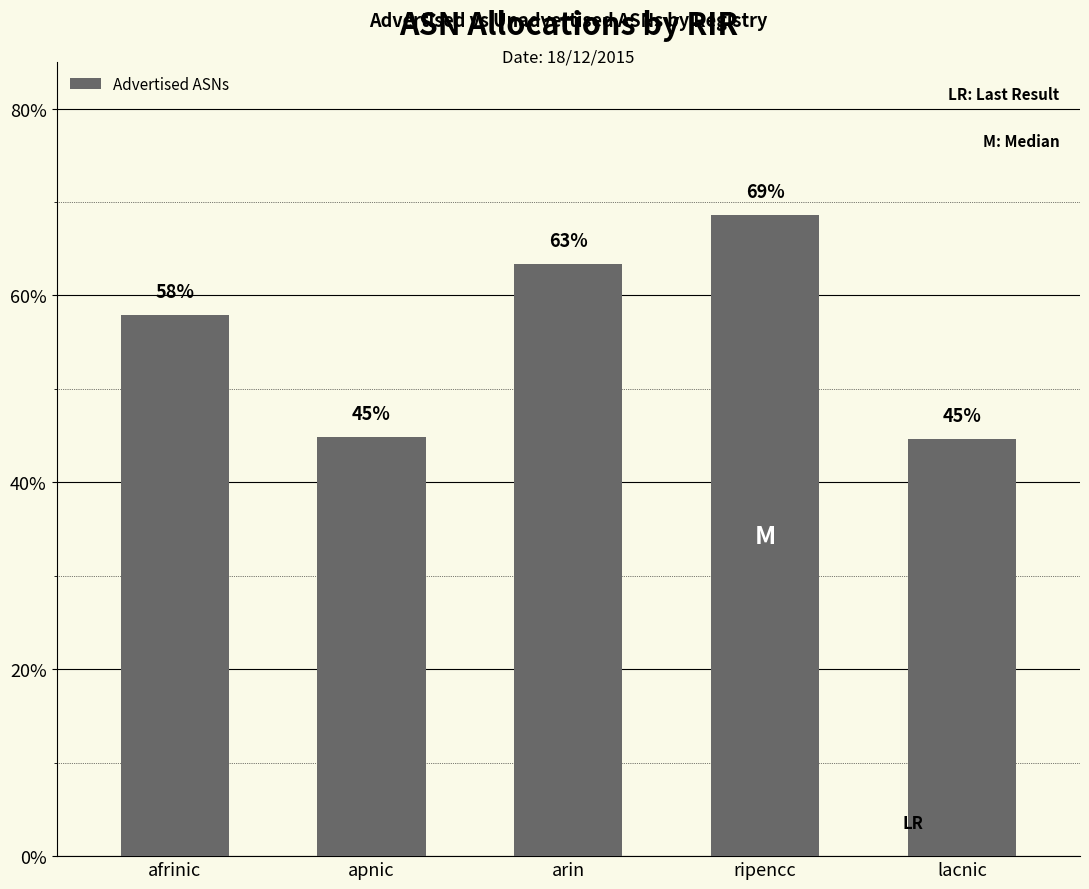

Is it true that the value at apnic is 74.1?

False